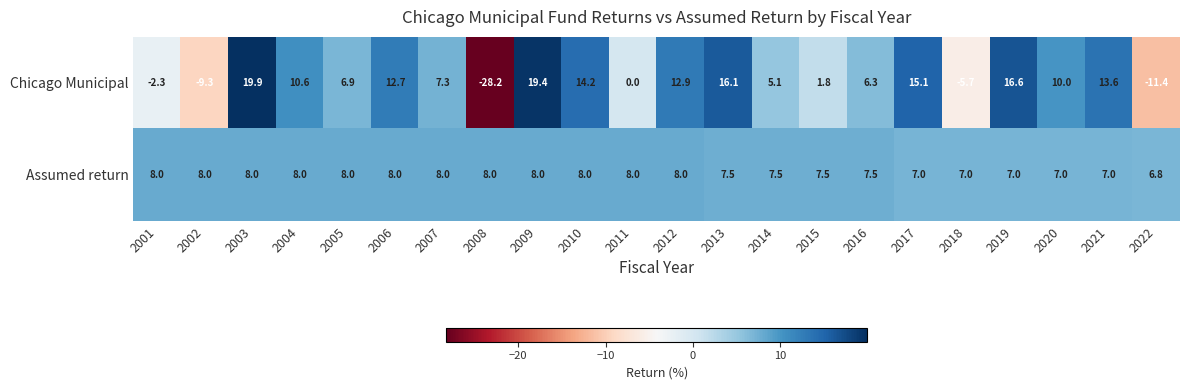

List the series in order of their peak value, highest first.

Chicago Municipal, Assumed return